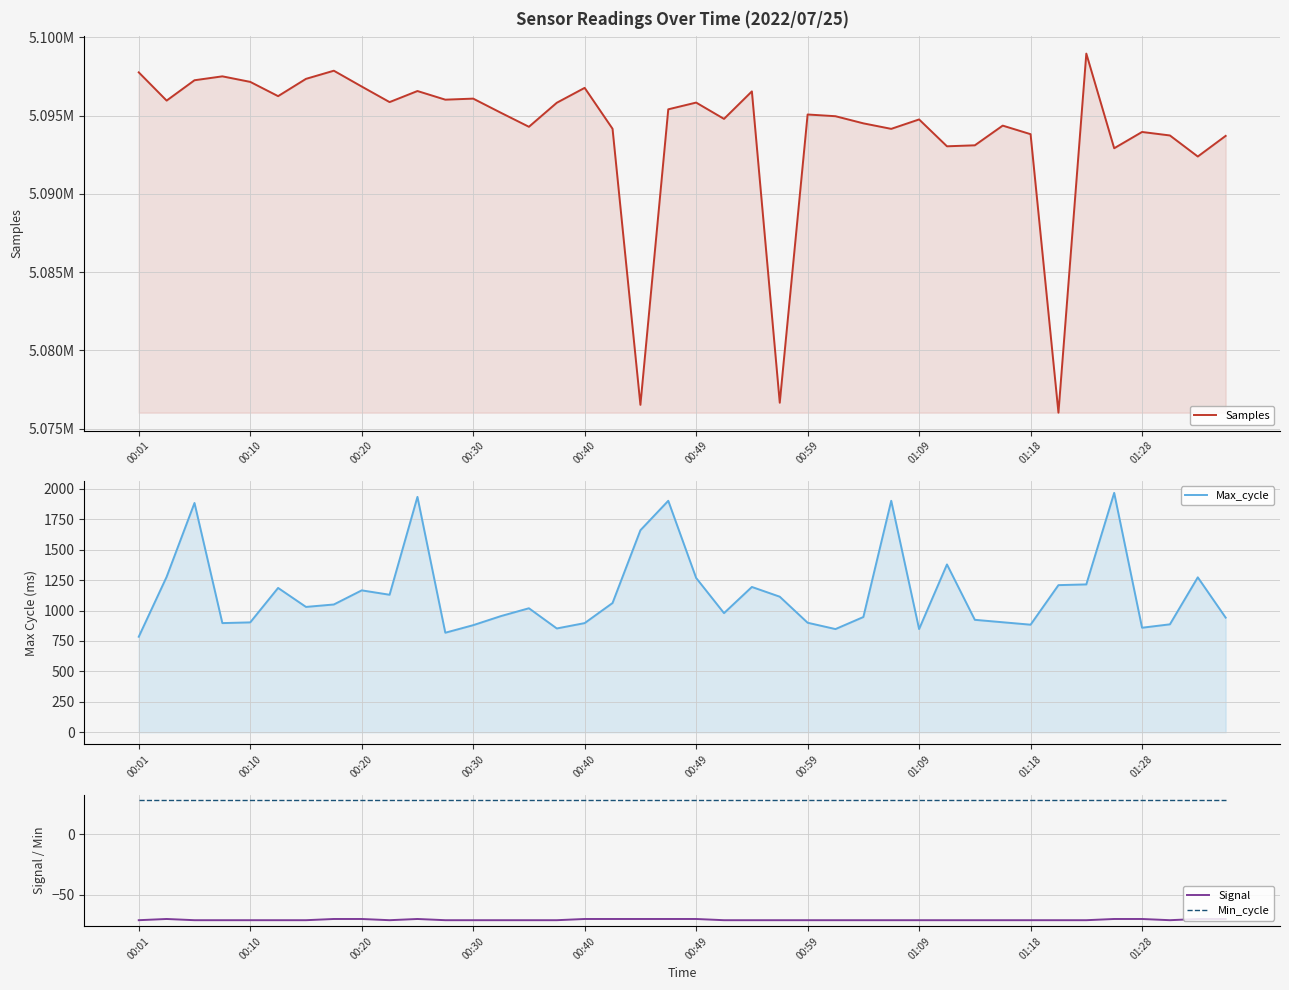

How many lines are shown in the chart?

4